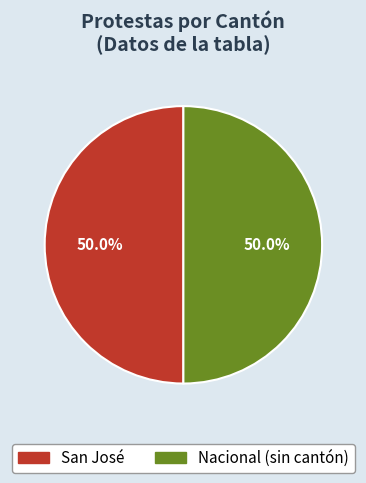

Approximately how many times larger is the value at Nacional (sin cantón) compared to San José?

1.0